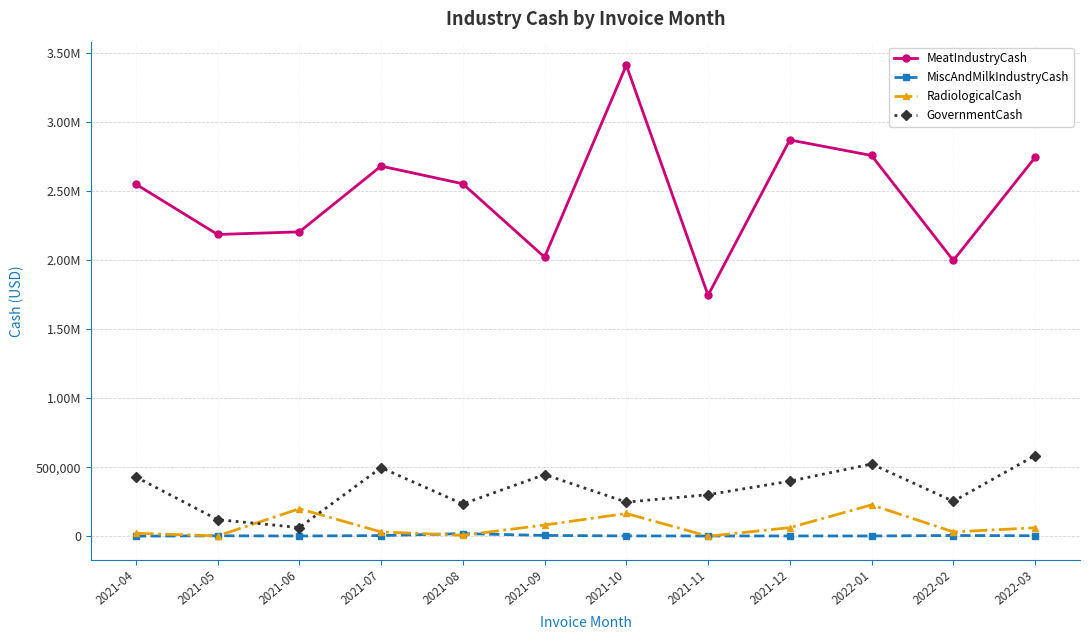

Does the chart have visible grid lines?

Yes